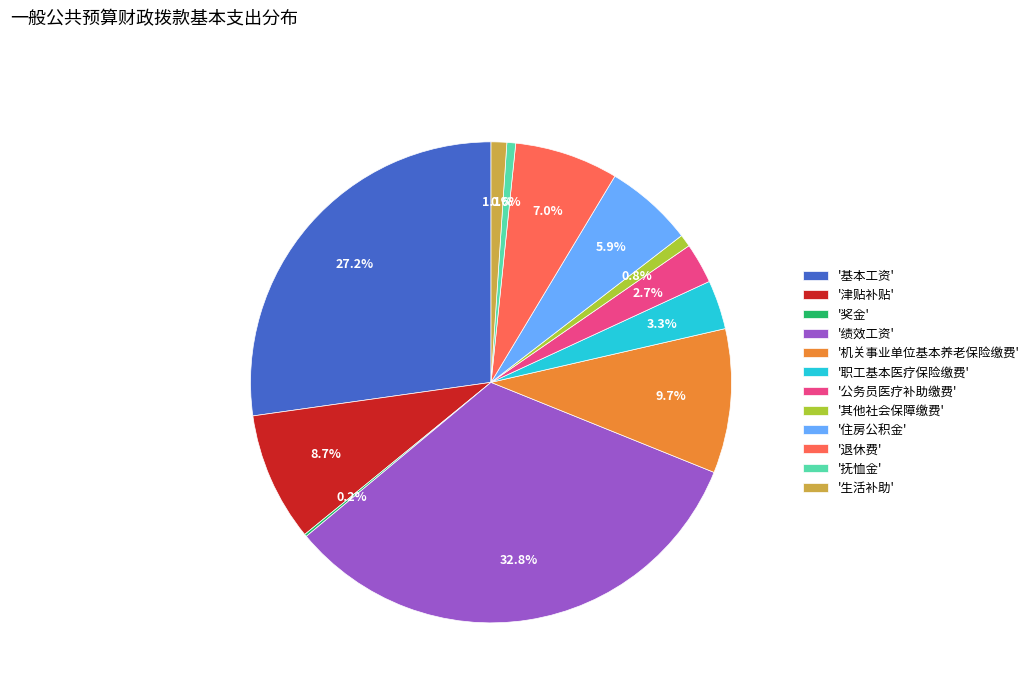

Does any single category account for the majority?

No